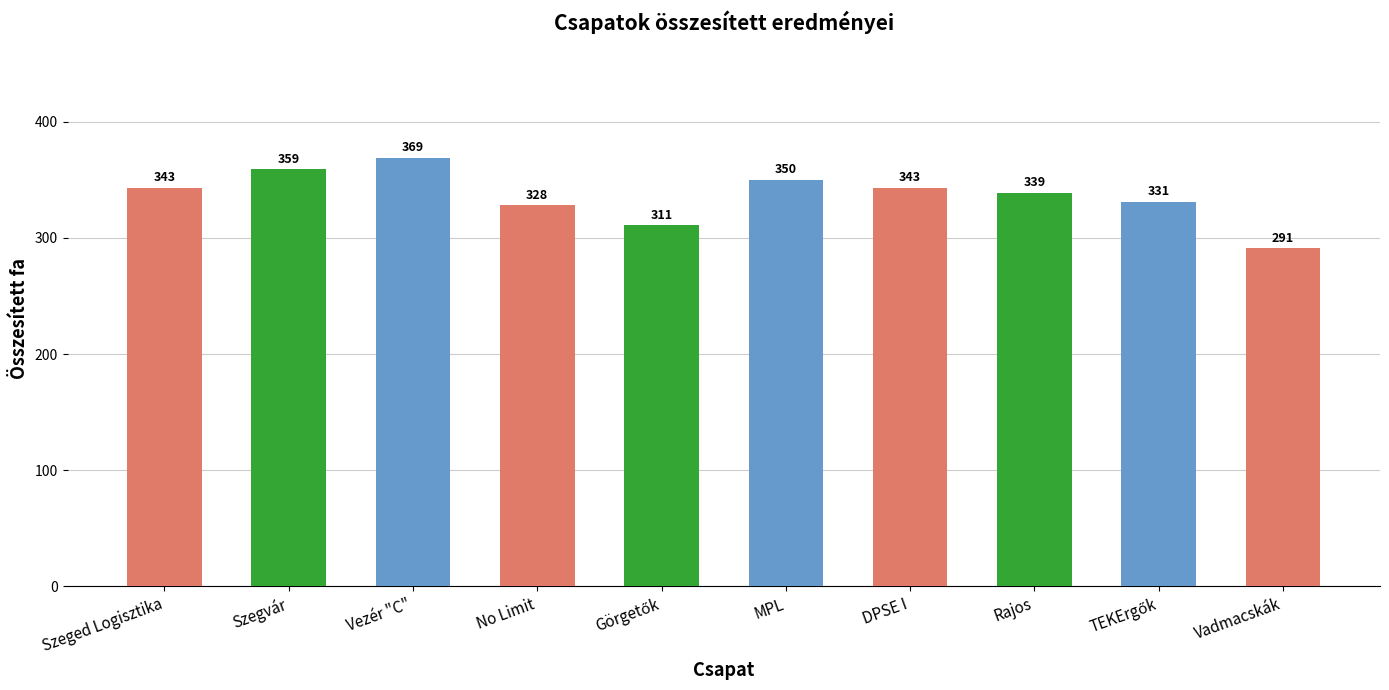

Is it true that the value at Szegvár is 359?

True